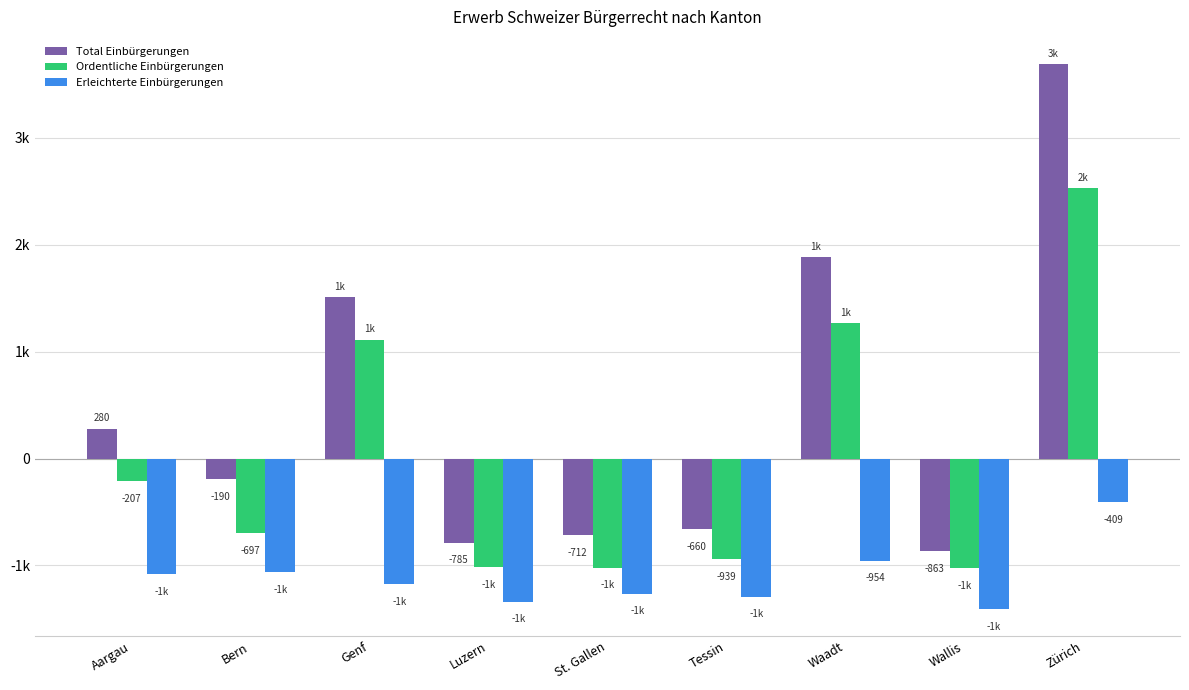

What is the sum of all Erleichterte Einbürgerungen values?

-9981.0